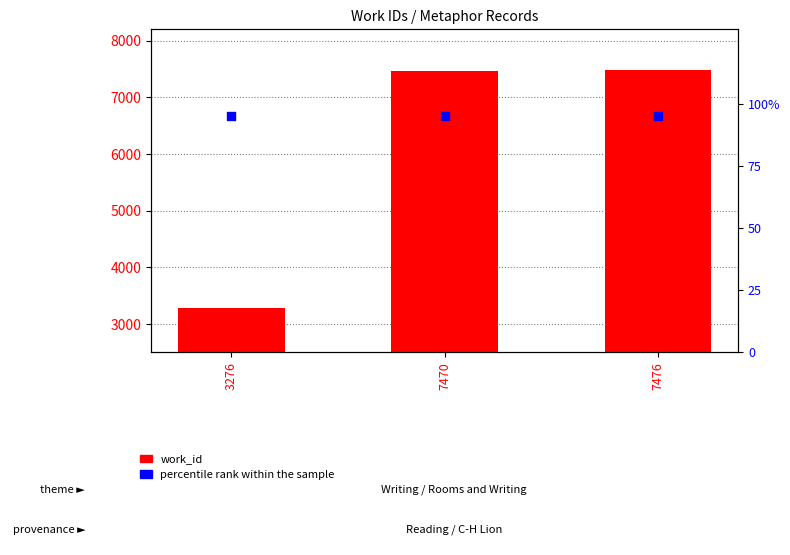

Which series reaches the minimum Y coordinate?

percentile rank within the sample